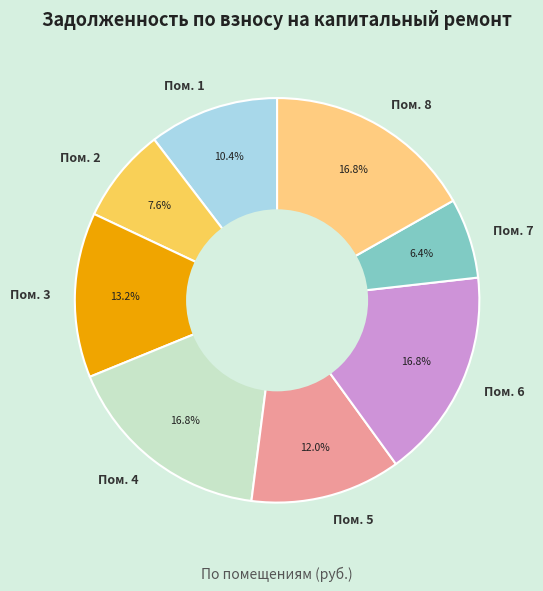

What is the smallest slice in the pie chart?

Пом. 7